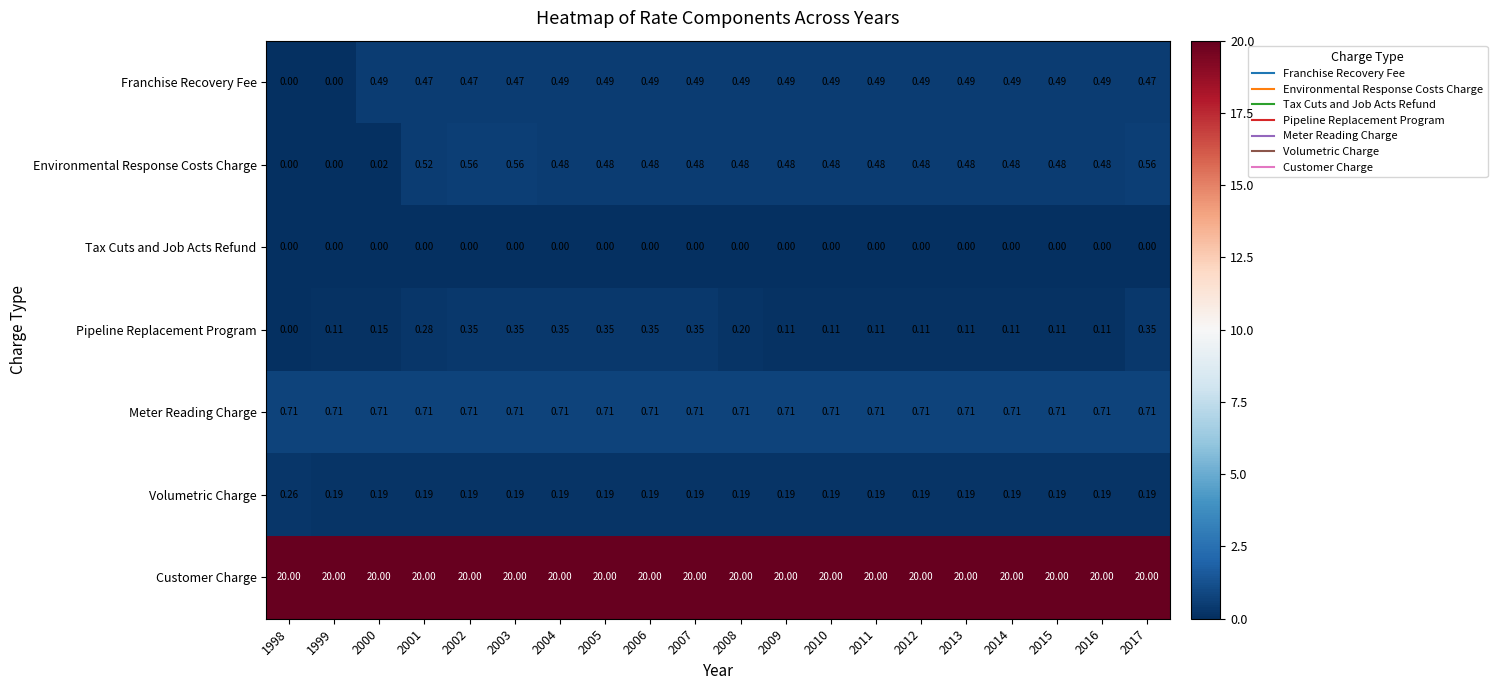

List the series in order of their peak value, lowest first.

Tax Cuts and Job Acts Refund, Volumetric Charge, Pipeline Replacement Program, Franchise Recovery Fee, Environmental Response Costs Charge, Meter Reading Charge, Customer Charge